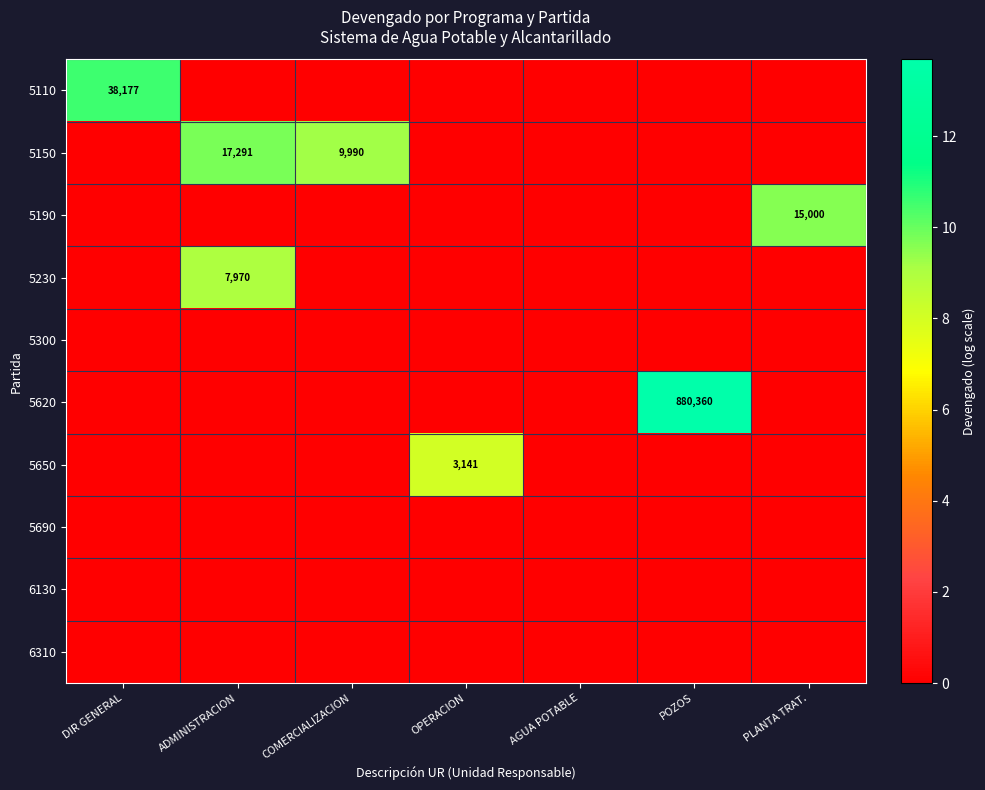

True or false: 5230 has a value of 5328 at ADMINISTRACION.

False